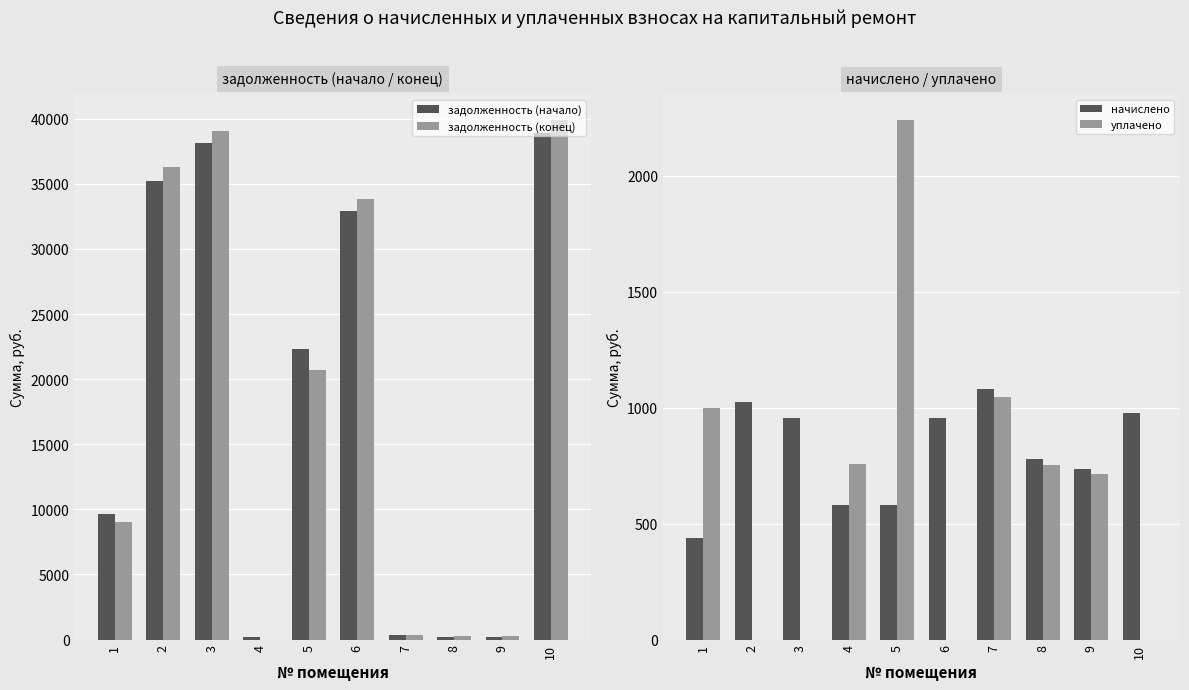

Is it true that задолженность (конец) equals 0.0 at 4?

True